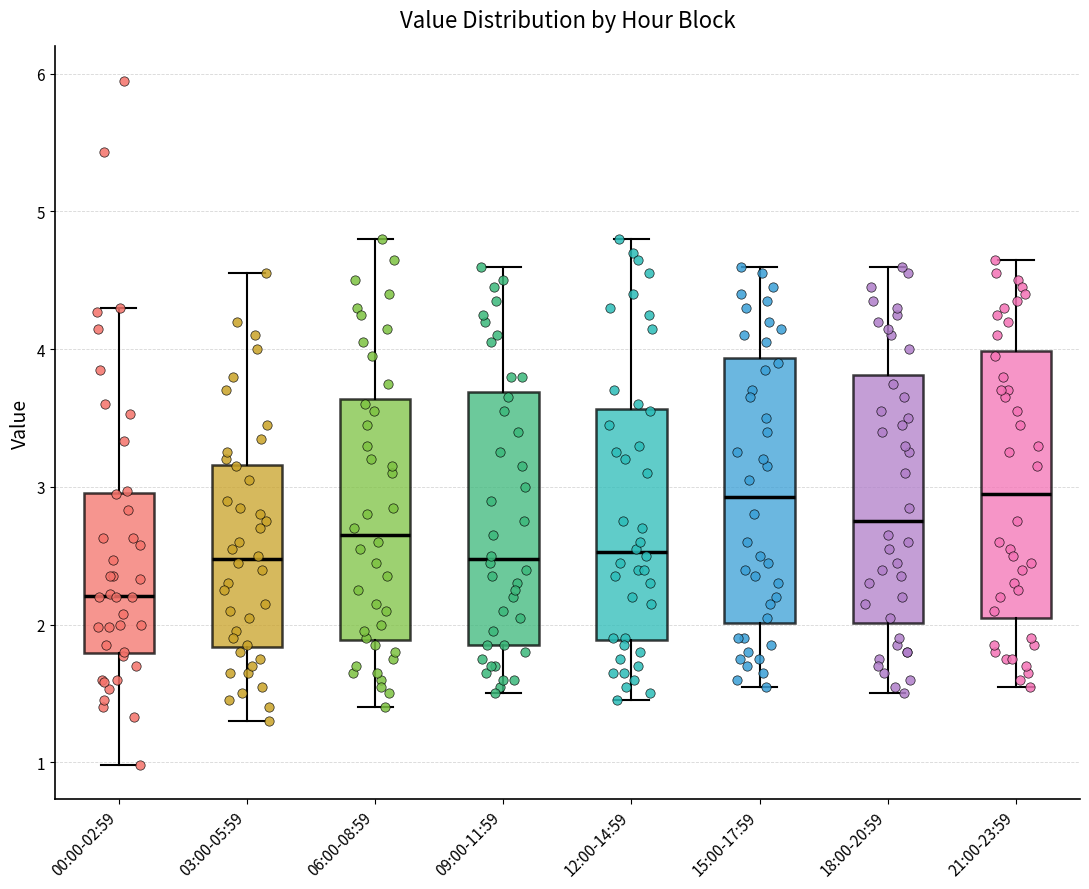

Which box's median line is the lowest?

00:00-02:59